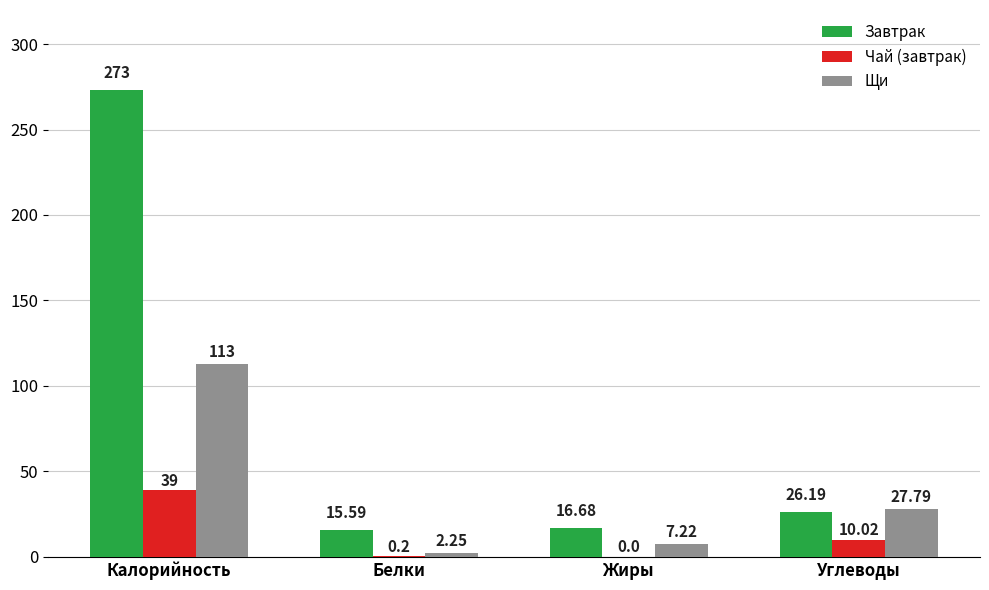

Which series has the widest spread of values?

Завтрак